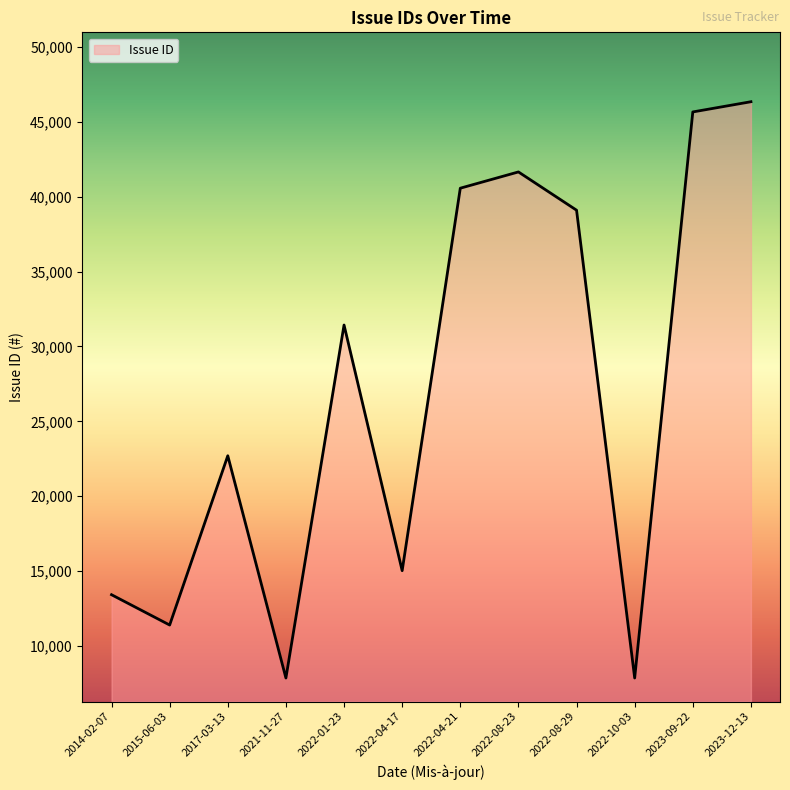

What position from the right is 2022-04-21?

6